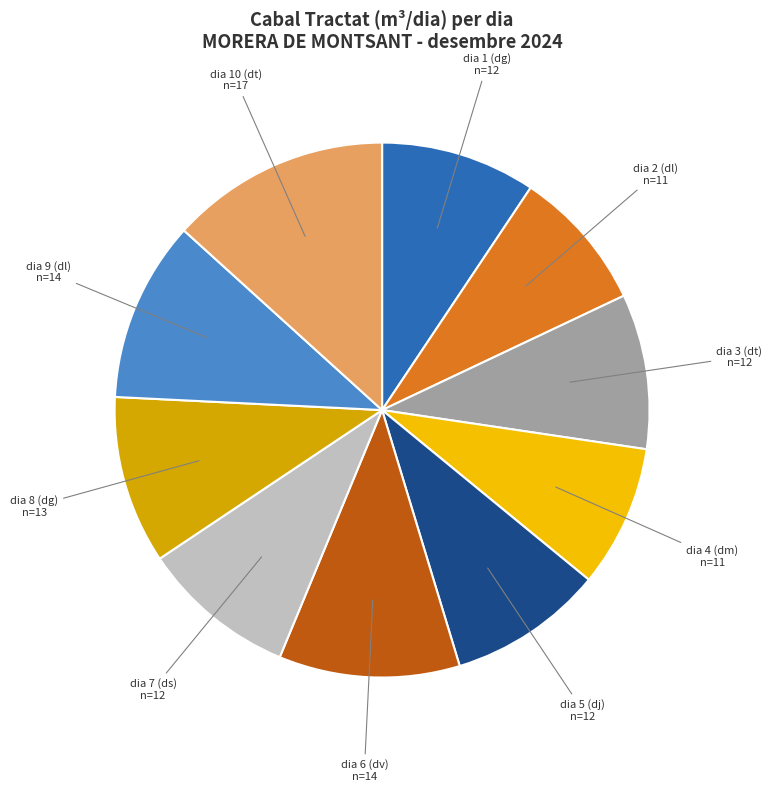

Does any single category account for the majority?

No